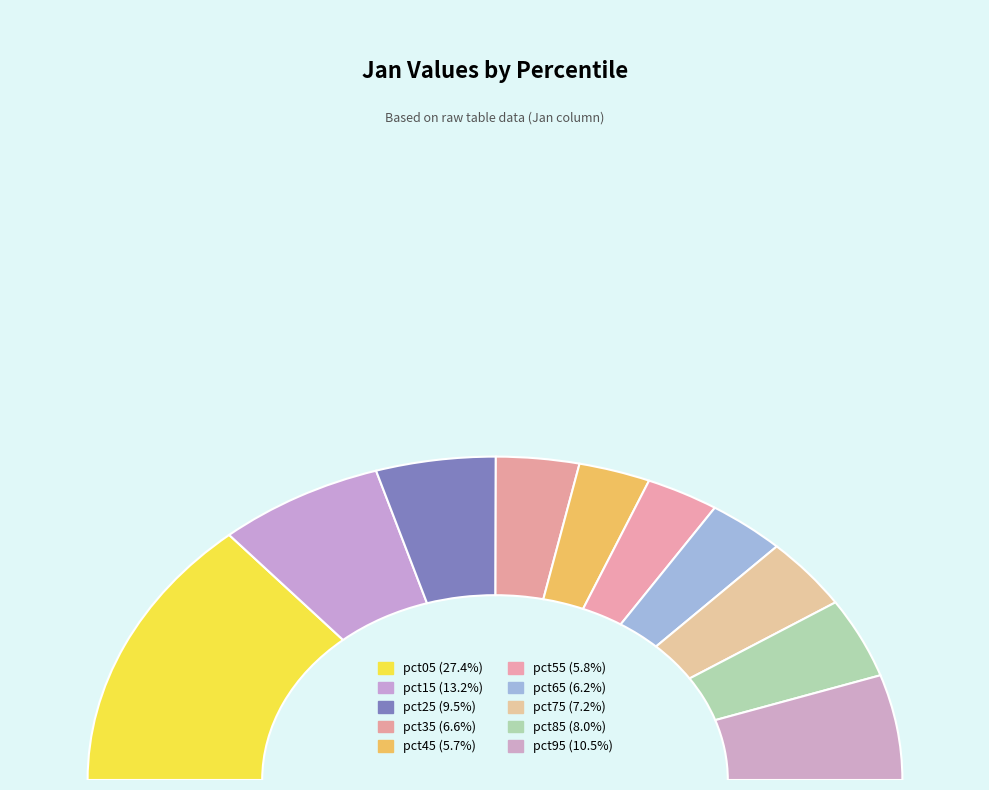

Does pct45 represent more than half of the total?

No